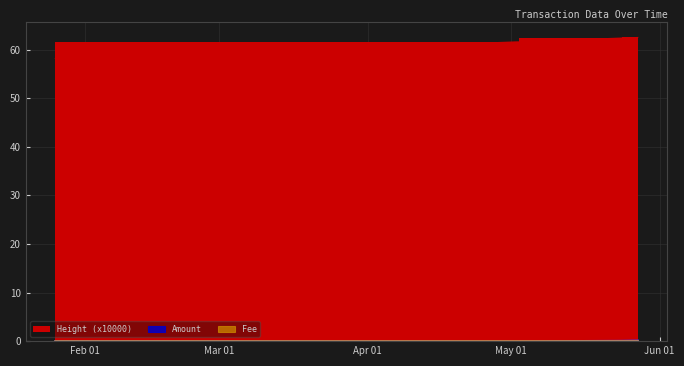

Which category has the lowest value across all series?

2019-01-25 17:18:51